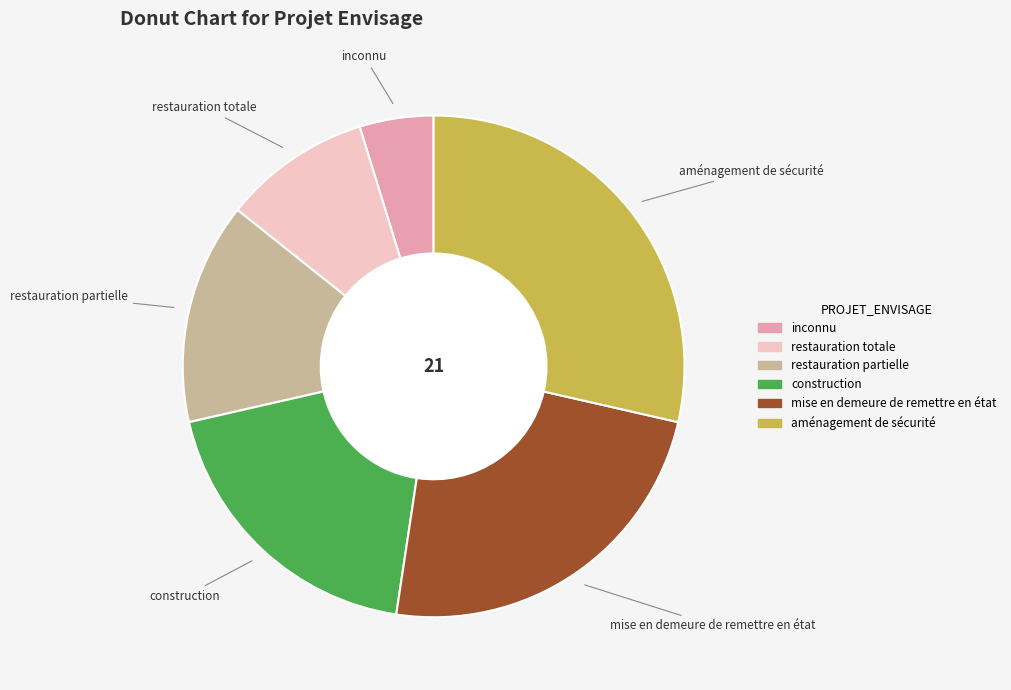

Which category has the biggest portion of the pie?

aménagement de sécurité